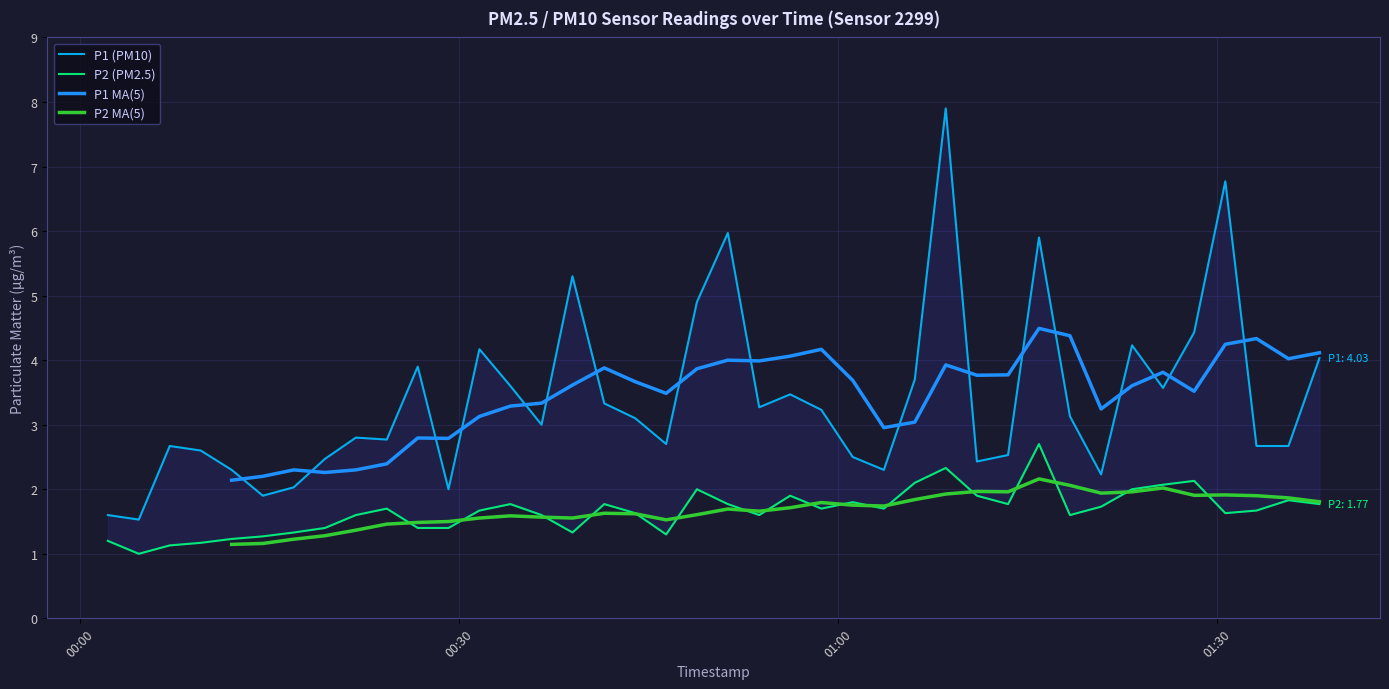

Reading left to right, transcribe all the data shown in this chart.

P1: 2023-03-11T00:02:12=1.6	2023-03-11T00:04:39=1.5	2023-03-11T00:07:06=2.7	2023-03-11T00:09:33=2.6	2023-03-11T00:12:00=2.3	2023-03-11T00:14:28=1.9	2023-03-11T00:16:55=2.0	2023-03-11T00:19:23=2.5	2023-03-11T00:21:50=2.8	2023-03-11T00:24:17=2.8	2023-03-11T00:26:44=3.9	2023-03-11T00:29:10=2.0	2023-03-11T00:31:37=4.2	2023-03-11T00:34:04=3.6	2023-03-11T00:36:32=3.0	2023-03-11T00:38:59=5.3	2023-03-11T00:41:30=3.3	2023-03-11T00:43:57=3.1	2023-03-11T00:46:24=2.7	2023-03-11T00:48:50=4.9	2023-03-11T00:51:17=6.0	2023-03-11T00:53:46=3.3	2023-03-11T00:56:13=3.5	2023-03-11T00:58:41=3.2	2023-03-11T01:01:10=2.5	2023-03-11T01:03:38=2.3	2023-03-11T01:06:05=3.7	2023-03-11T01:08:32=7.9	2023-03-11T01:11:00=2.4	2023-03-11T01:13:28=2.5	2023-03-11T01:15:55=5.9	2023-03-11T01:18:22=3.1	2023-03-11T01:20:50=2.2	2023-03-11T01:23:17=4.2	2023-03-11T01:25:44=3.6	2023-03-11T01:28:12=4.4	2023-03-11T01:30:40=6.8	2023-03-11T01:33:08=2.7	2023-03-11T01:35:40=2.7	2023-03-11T01:38:07=4.0
P2: 2023-03-11T00:02:12=1.2	2023-03-11T00:04:39=1.0	2023-03-11T00:07:06=1.1	2023-03-11T00:09:33=1.2	2023-03-11T00:12:00=1.2	2023-03-11T00:14:28=1.3	2023-03-11T00:16:55=1.3	2023-03-11T00:19:23=1.4	2023-03-11T00:21:50=1.6	2023-03-11T00:24:17=1.7	2023-03-11T00:26:44=1.4	2023-03-11T00:29:10=1.4	2023-03-11T00:31:37=1.7	2023-03-11T00:34:04=1.8	2023-03-11T00:36:32=1.6	2023-03-11T00:38:59=1.3	2023-03-11T00:41:30=1.8	2023-03-11T00:43:57=1.6	2023-03-11T00:46:24=1.3	2023-03-11T00:48:50=2.0	2023-03-11T00:51:17=1.8	2023-03-11T00:53:46=1.6	2023-03-11T00:56:13=1.9	2023-03-11T00:58:41=1.7	2023-03-11T01:01:10=1.8	2023-03-11T01:03:38=1.7	2023-03-11T01:06:05=2.1	2023-03-11T01:08:32=2.3	2023-03-11T01:11:00=1.9	2023-03-11T01:13:28=1.8	2023-03-11T01:15:55=2.7	2023-03-11T01:18:22=1.6	2023-03-11T01:20:50=1.7	2023-03-11T01:23:17=2.0	2023-03-11T01:25:44=2.1	2023-03-11T01:28:12=2.1	2023-03-11T01:30:40=1.6	2023-03-11T01:33:08=1.7	2023-03-11T01:35:40=1.8	2023-03-11T01:38:07=1.8